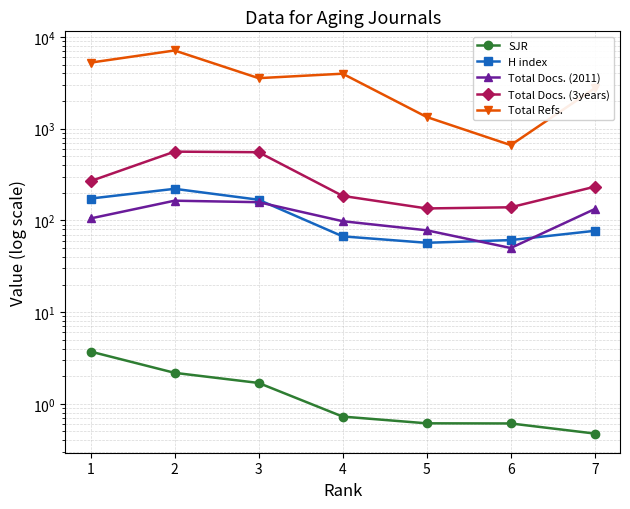

True or false: Total Refs. and H index intersect in this chart.

False